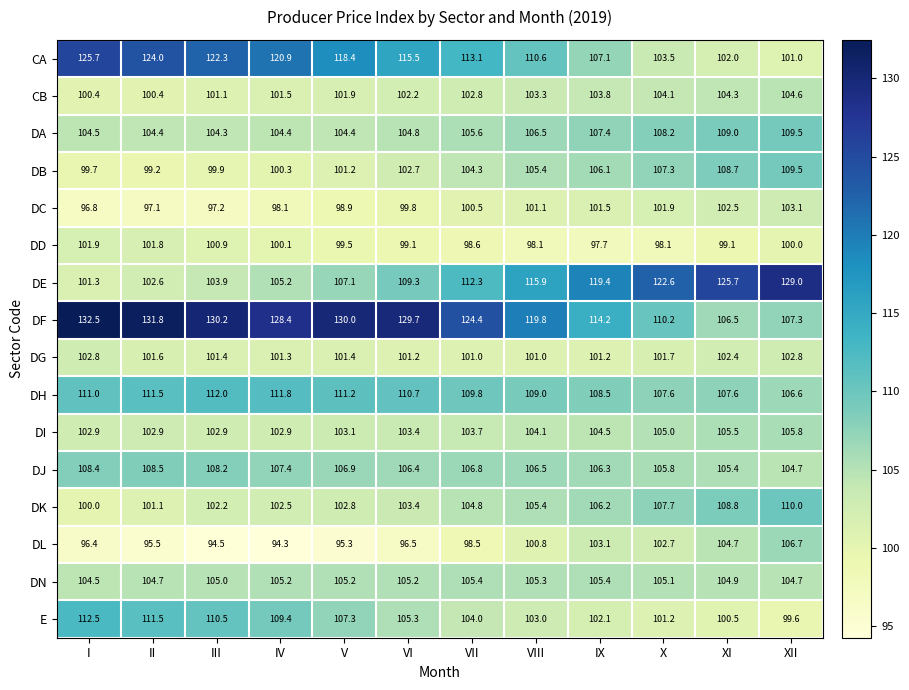

At which category is the sum across all series the highest?

XII